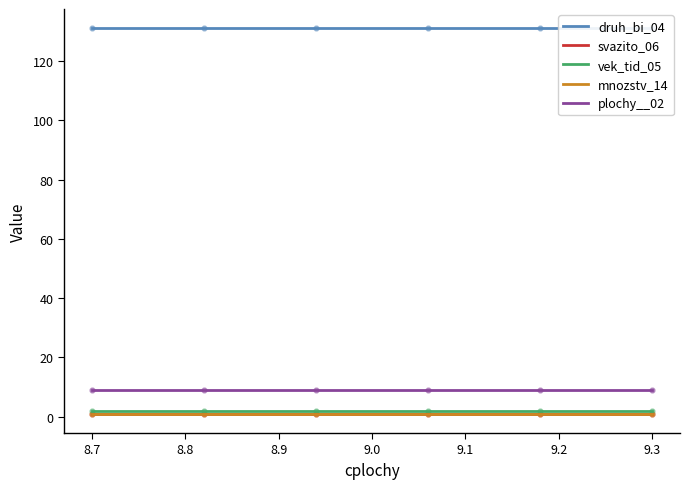

Which series reaches the maximum Y coordinate?

druh_bi_04